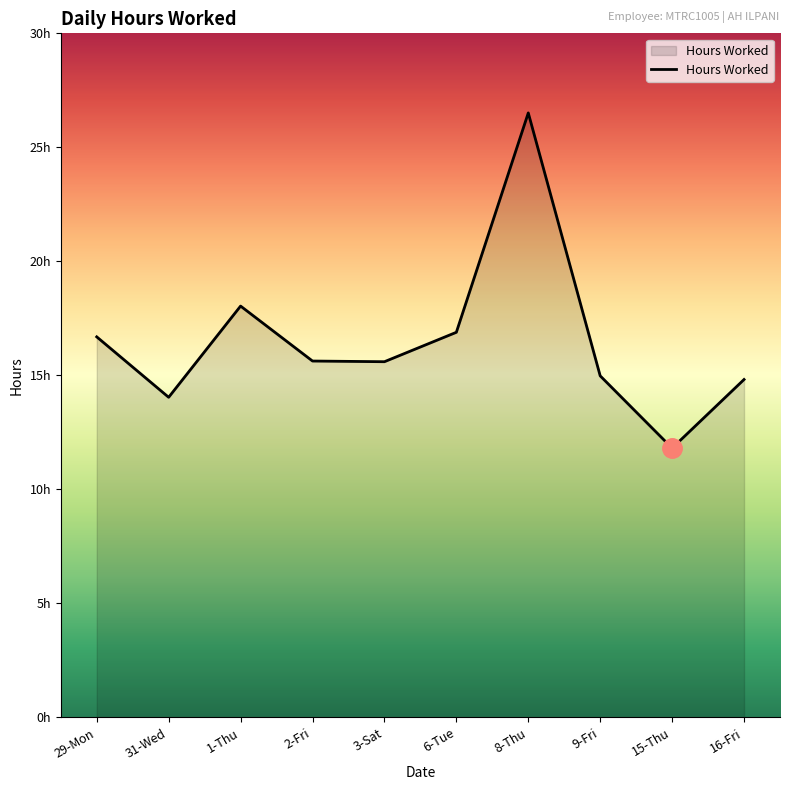

True or false: there are more than 2 points higher than both neighbors.

False